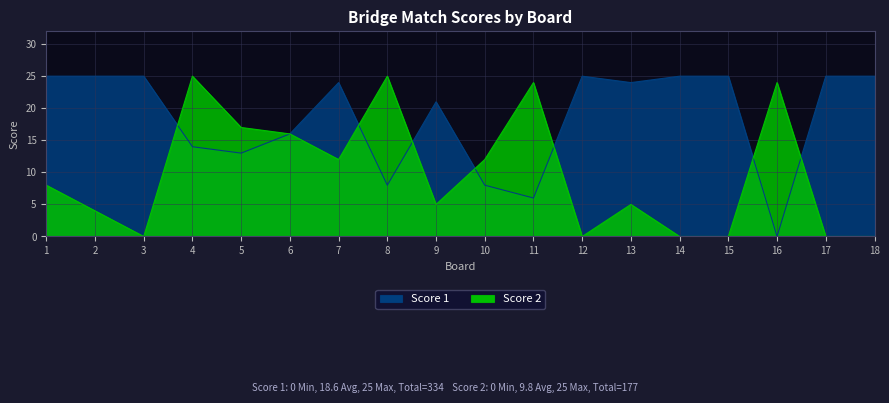

How many interior local valleys does the Score 1 series have?

5